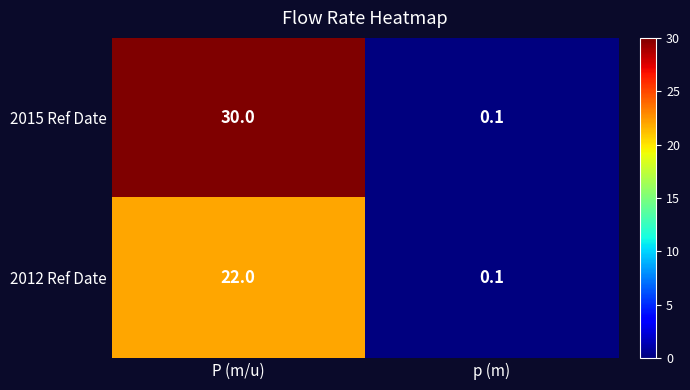

Rank the series by their average value, from lowest to highest.

2012 Ref Date, 2015 Ref Date